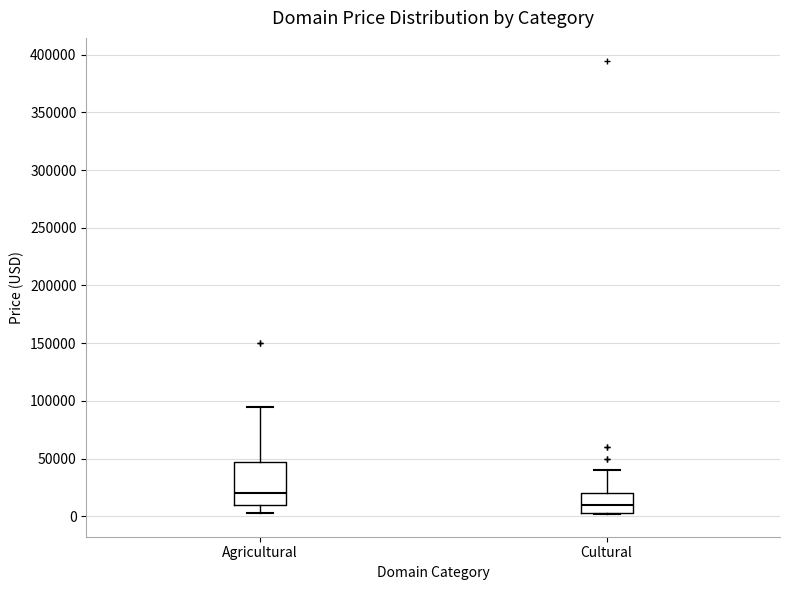

Comparing the boxes themselves (not the whiskers), which one is the tallest?

Agricultural